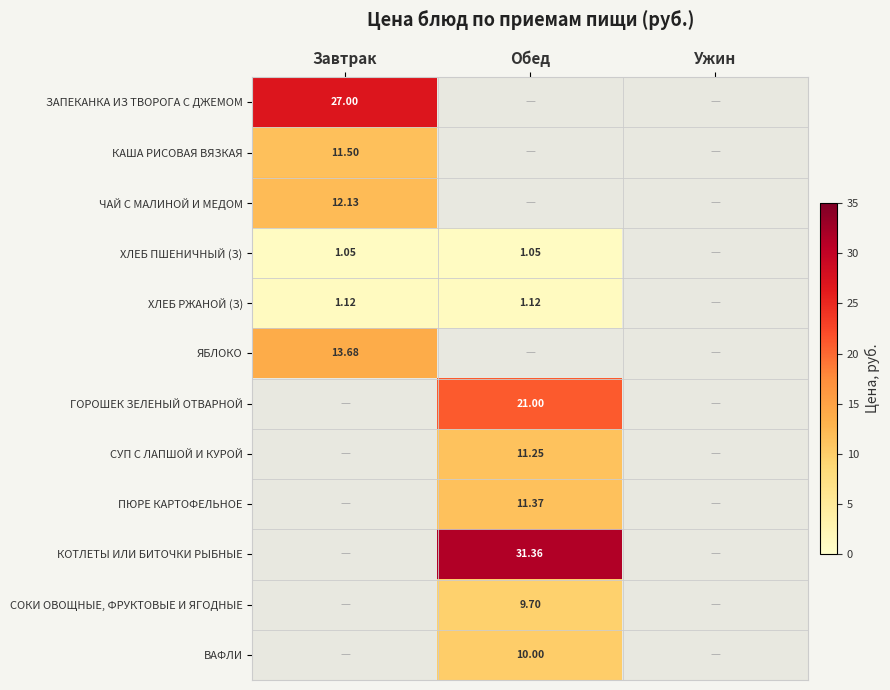

Is the value of ПЮРЕ КАРТОФЕЛЬНОЕ at Обед greater than the value of ЯБЛОКО at Завтрак?

No